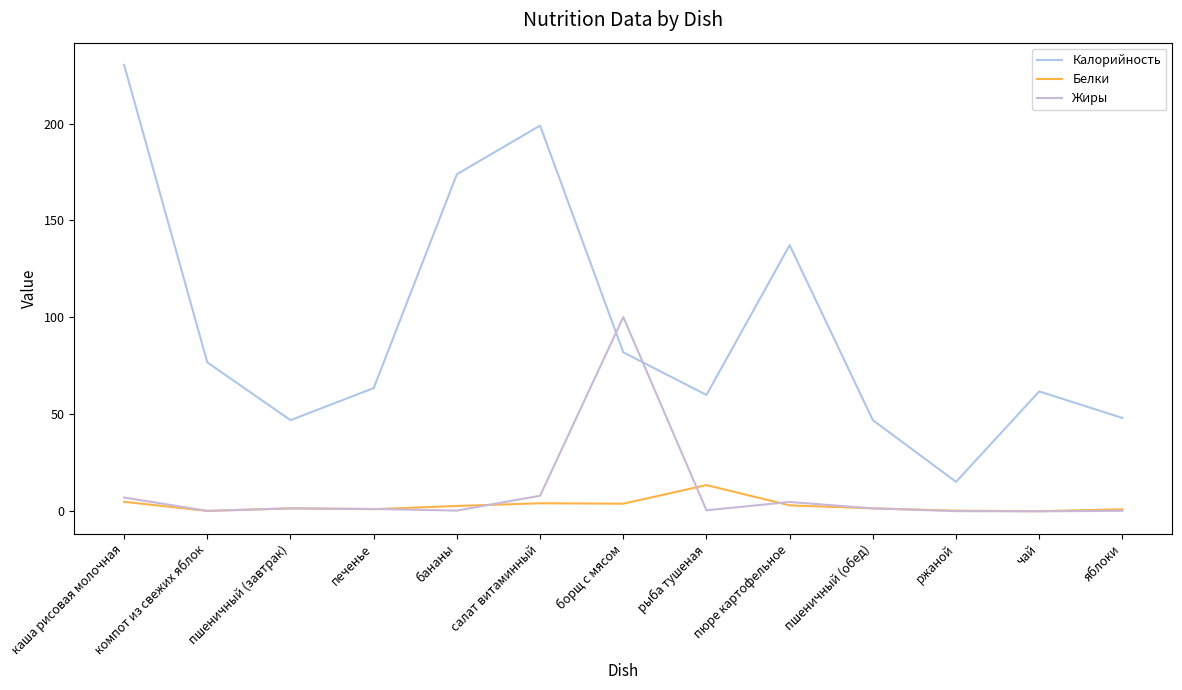

How many lines are shown in the chart?

3